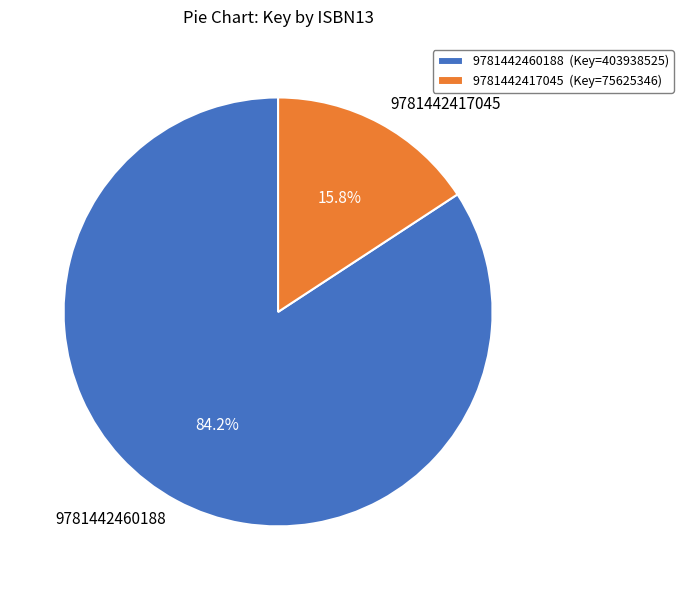

What is the total percentage of 9781442460188 and 9781442417045?

100.0%